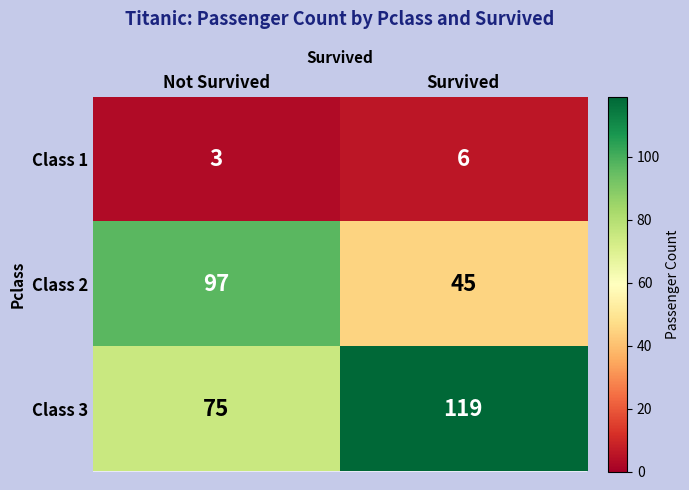

The Class 1 series shows 3 at Not Survived. True or false?

True